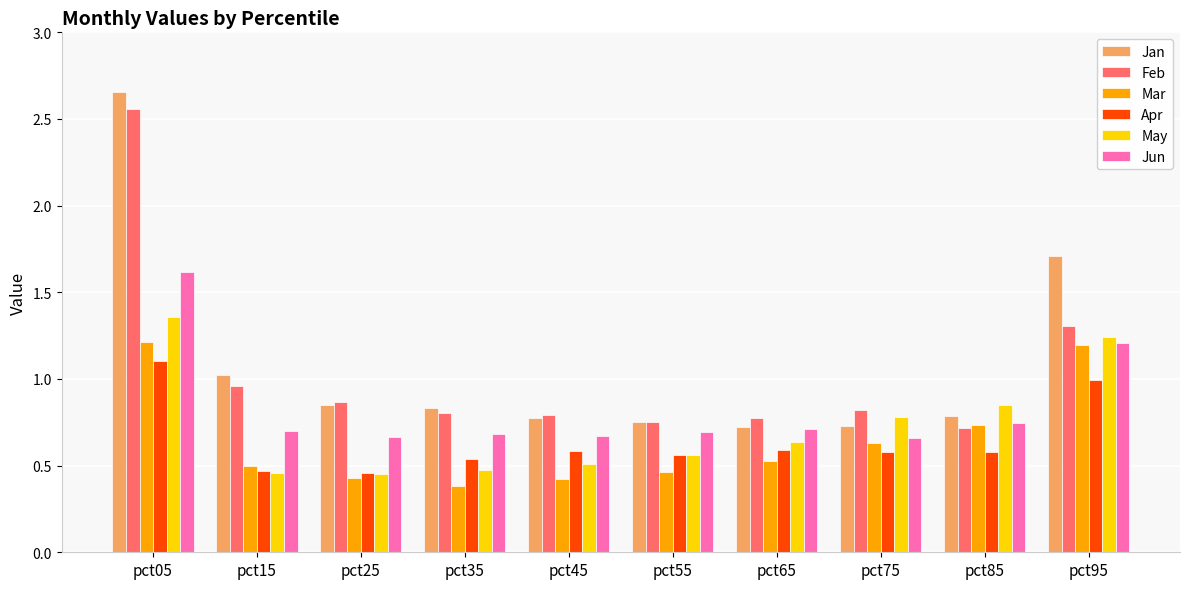

Which series has the widest spread of values?

Jan